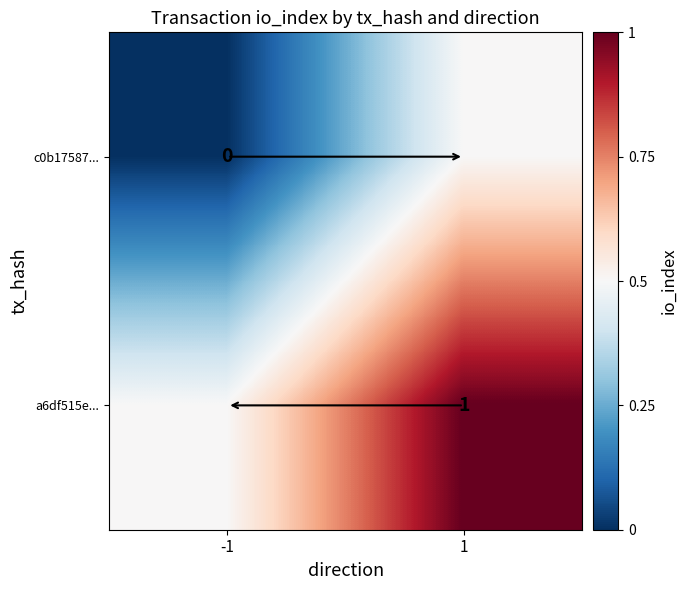

Which series has the largest total across all categories?

a6df515e...